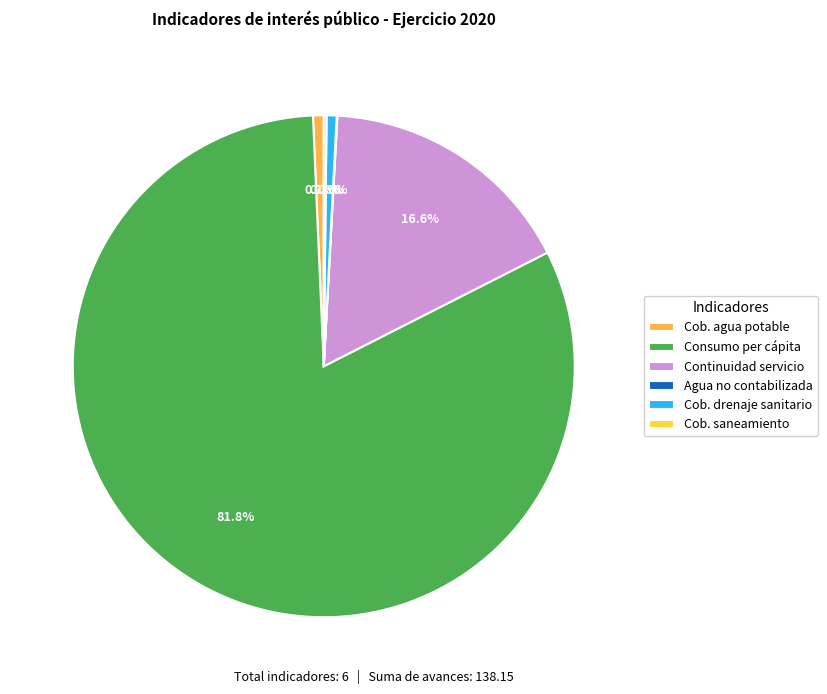

Does any single category account for the majority?

Yes